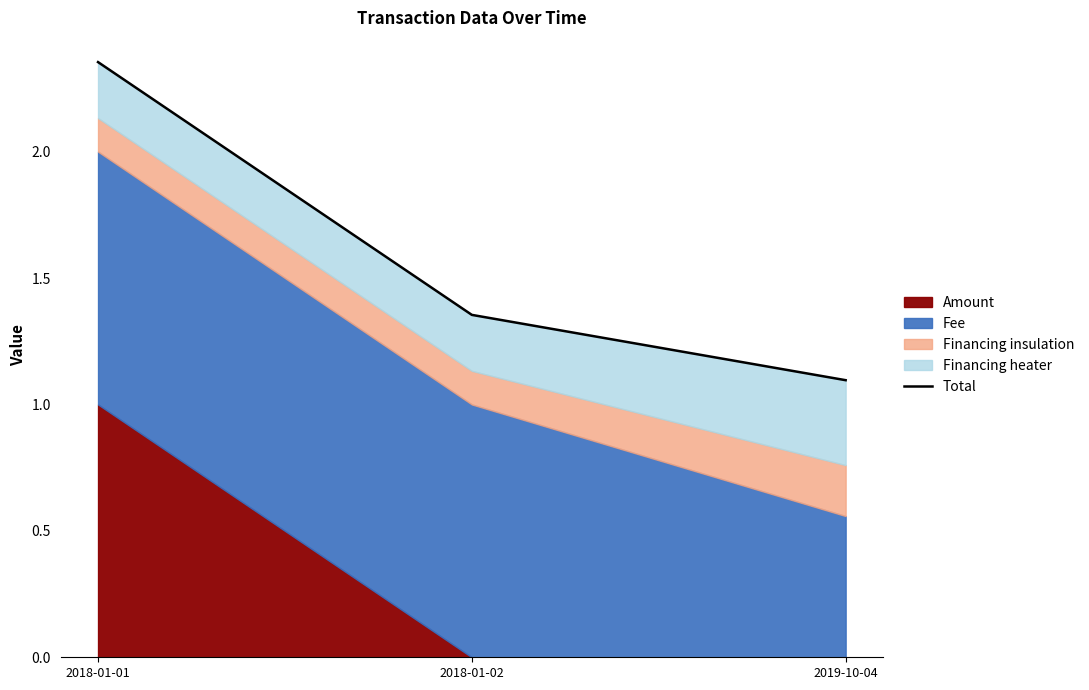

True or false: the data shows 1.0 at 2018-01-01.

False